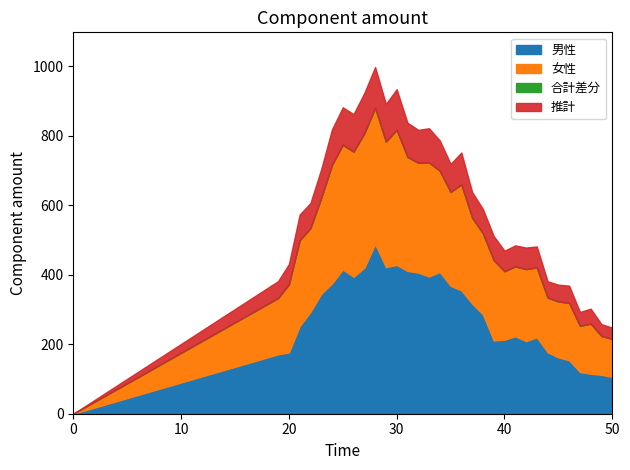

After their last crossing, which series has the higher values: 女性 or 男性?

女性